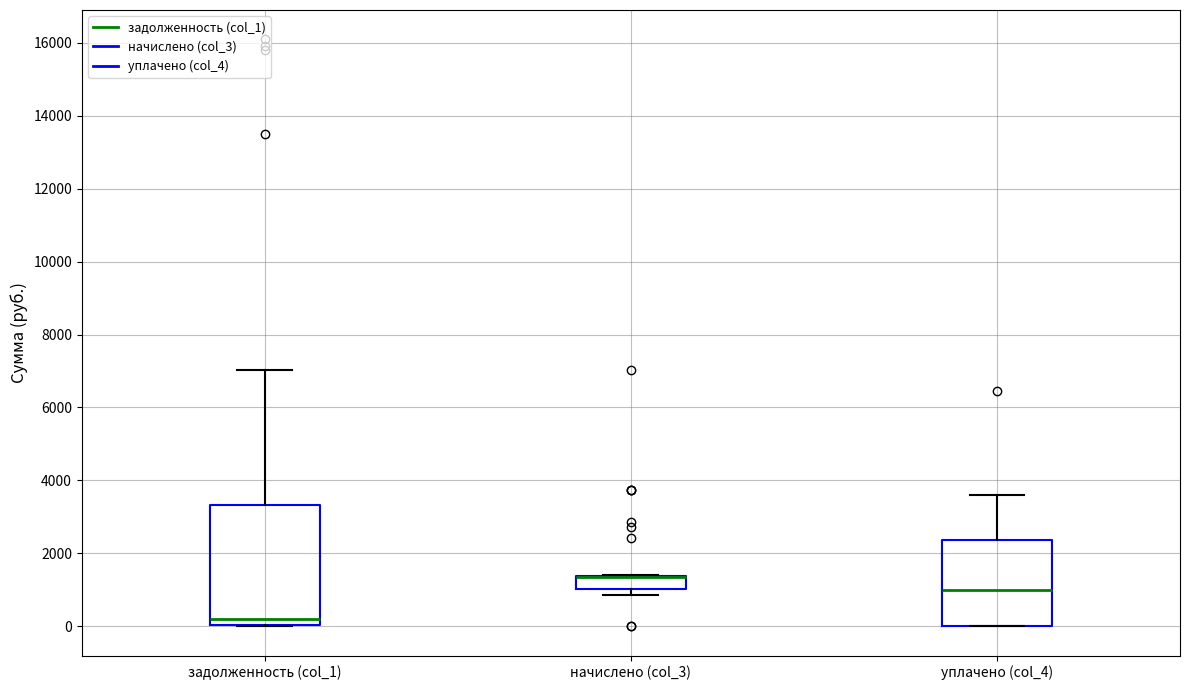

Reading left to right, read every box against the y-axis: the position of its median line, the range the box covers, and the ends of its whiskers. The values are not printed on the chart, so give them approximately, as read against the axis.

задолженность (col_1): median 200, box 0 to 3400, whiskers 0 to 7000
начислено (col_3): median 1400 (drawn on the box's upper edge), box 1000 to 1400, whiskers 800 to 1400
уплачено (col_4): median 1000, box 0 to 2400, whiskers 0 to 3600